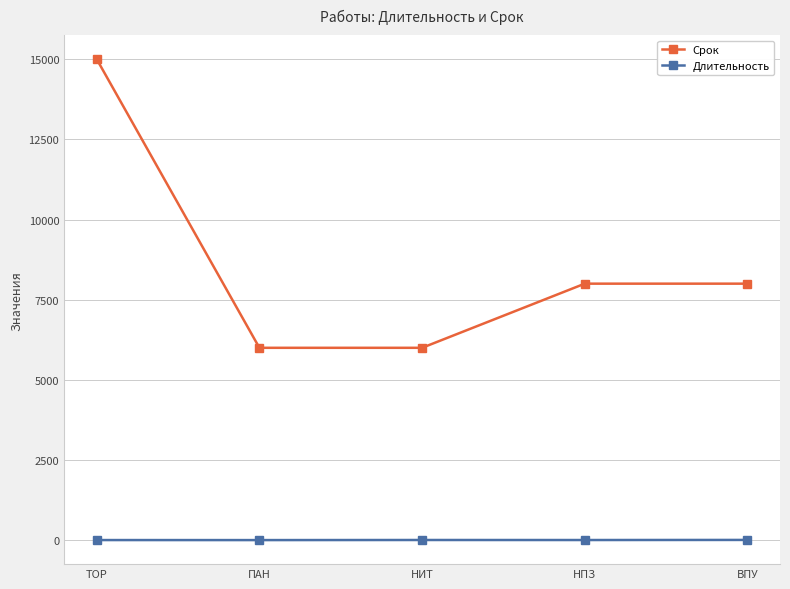

List the series in order of their overall mean, lowest first.

Длительность, Срок